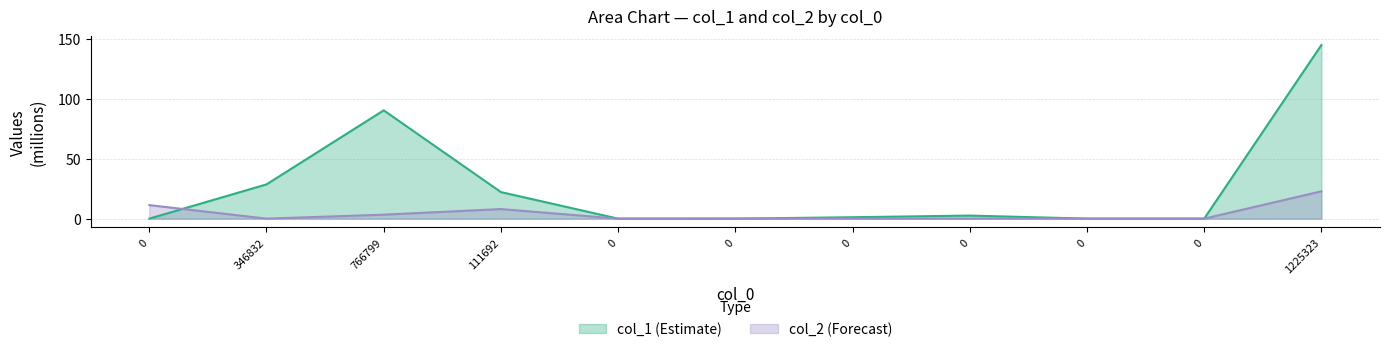

What is the difference between the maximum and minimum values in the col_2 series?

22.8